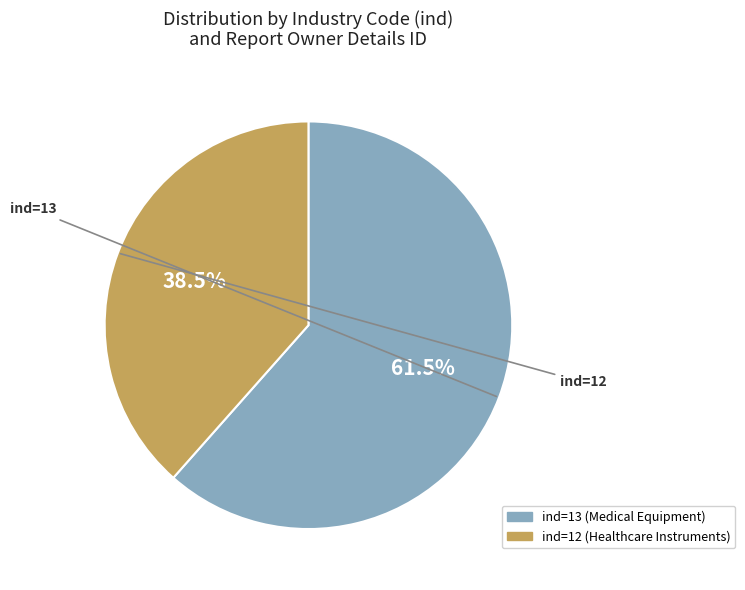

Do ind=12 (Healthcare Instruments) and ind=13 (Medical Equipment) together represent more than half of the pie?

Yes